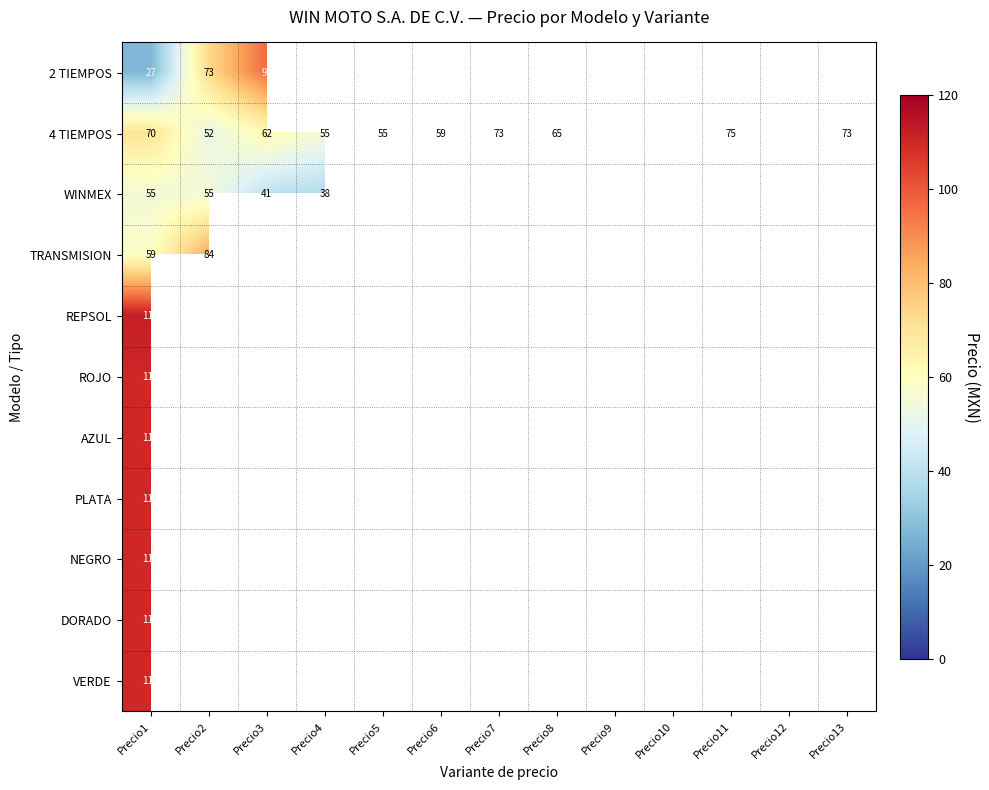

What is the smallest value displayed?

27.0